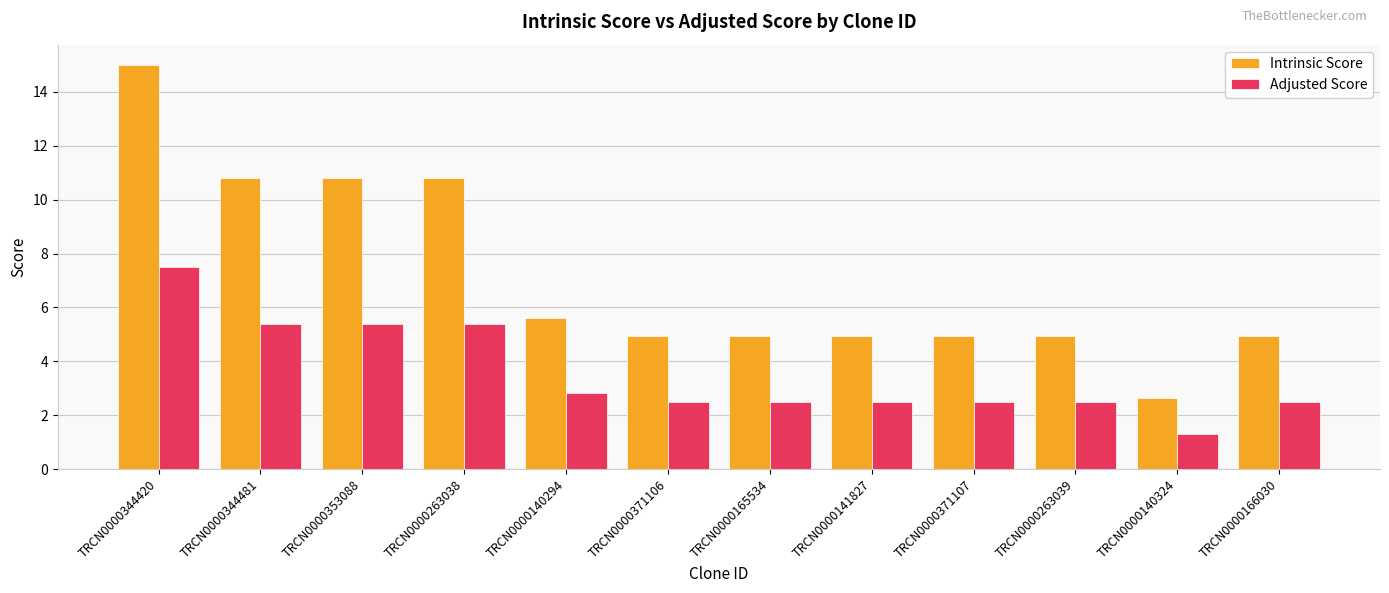

At which category is the sum across all series the highest?

TRCN0000344420